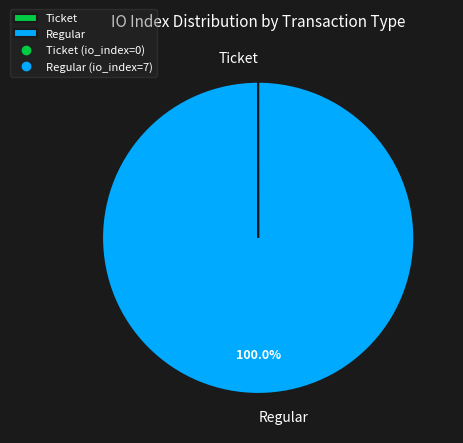

Which slice is the largest?

Regular